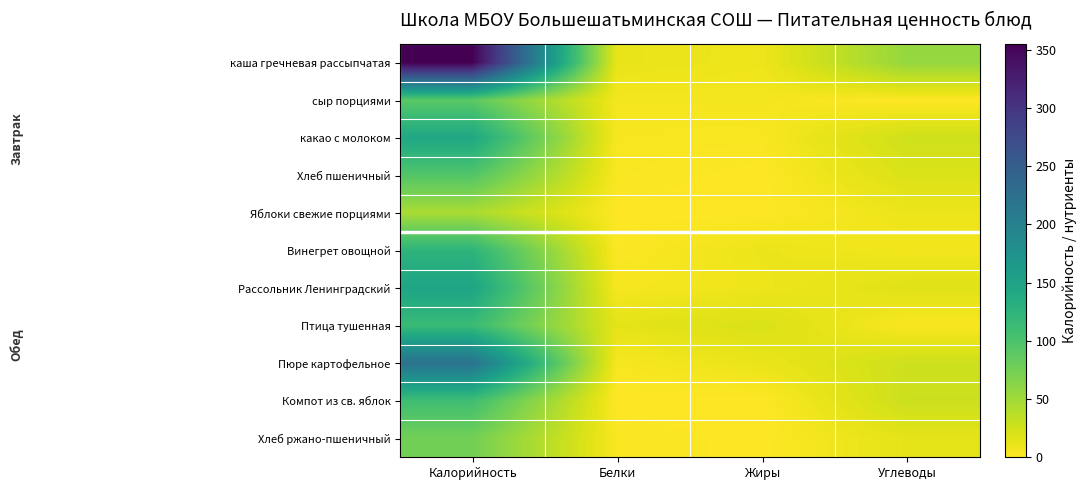

How many data points does each series have?

4